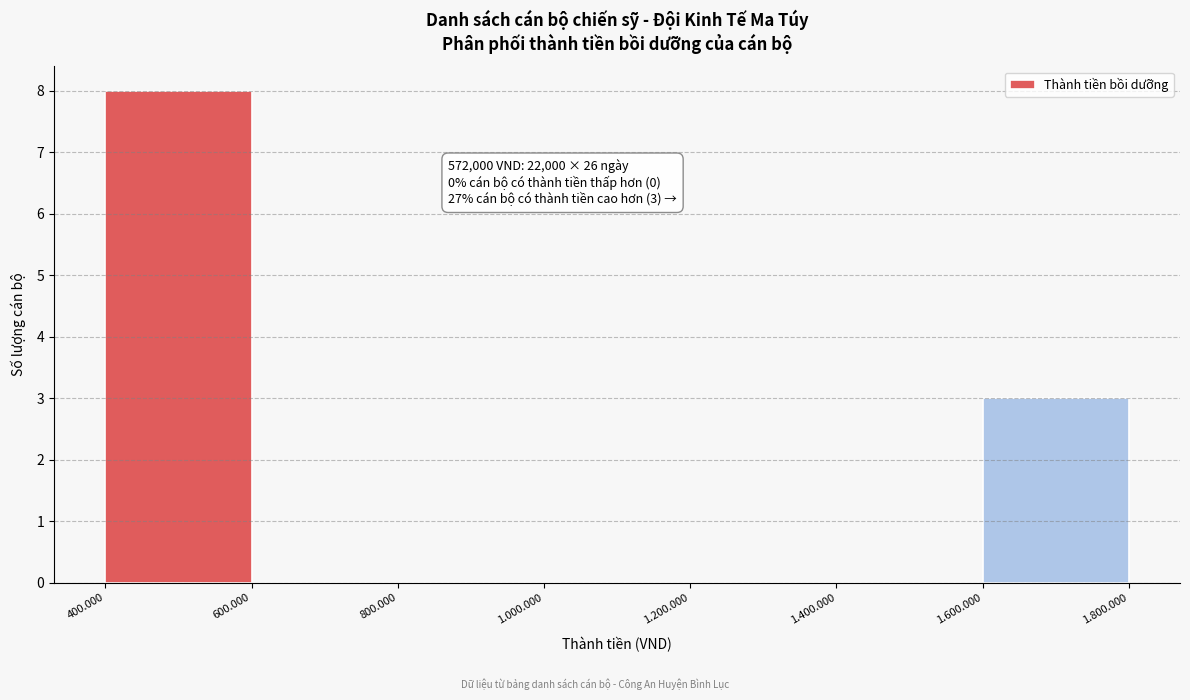

Reading left to right, list all the values displayed in this chart.

400.000=8	600.000=0	800.000=0	1.000.000=0	1.200.000=0	1.400.000=0	1.600.000=3